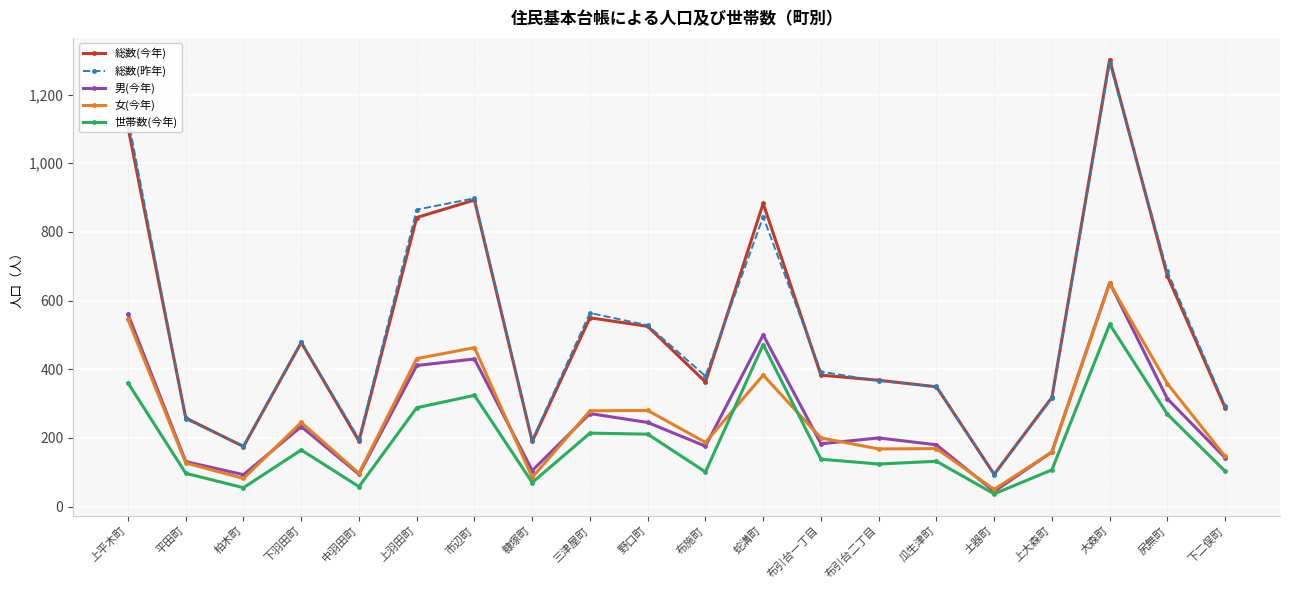

What is the approximate value of 女(今年) at 布引台二丁目, to the nearest 100?

200